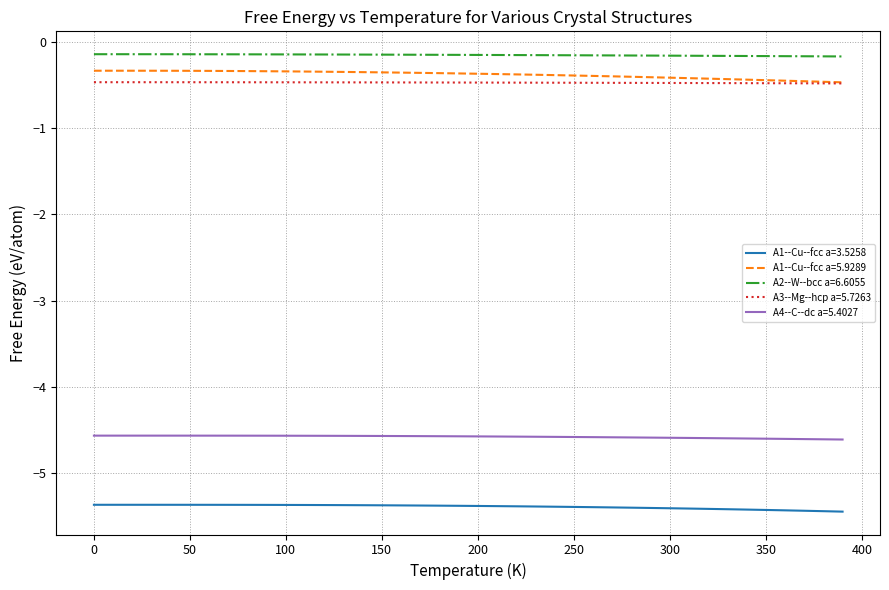

What are all the series names shown in the legend?

A1--Cu--fcc a=3.5258, A1--Cu--fcc a=5.9289, A2--W--bcc a=6.6055, A3--Mg--hcp a=5.7263, A4--C--dc a=5.4027